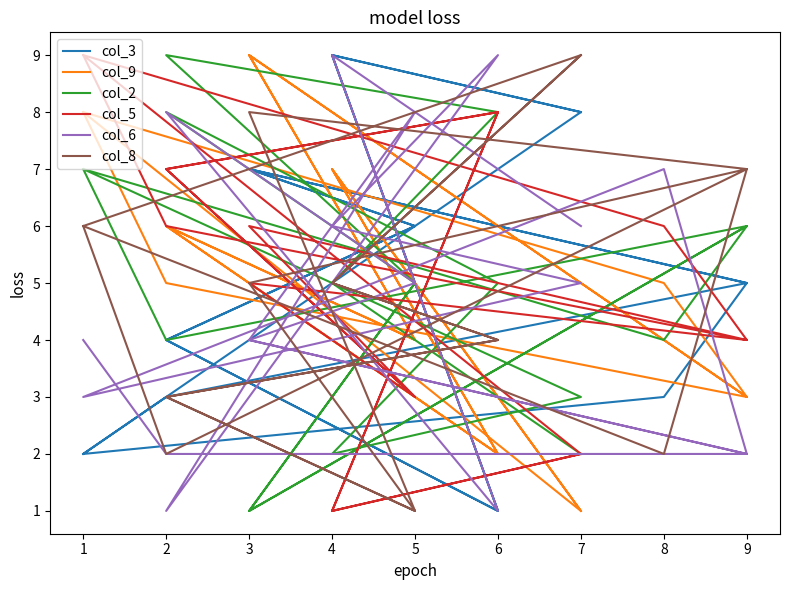

What is the average value of the col_3 series?

5